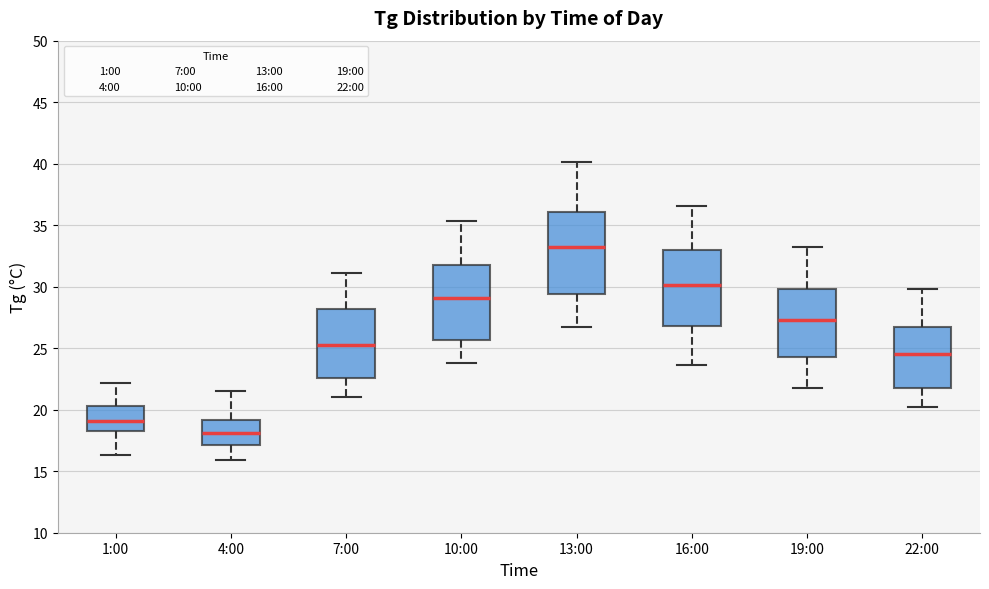

Reading left to right, read every box against the y-axis: the position of its median line, the range the box covers, and the ends of its whiskers. The values are not printed on the chart, so give them approximately, as read against the axis.

1:00: median 19.0, box 18.5 to 20.5, whiskers 16.5 to 22.0
4:00: median 18.0, box 17.0 to 19.0, whiskers 16.0 to 21.5
7:00: median 25.5, box 22.5 to 28.0, whiskers 21.0 to 31.0
10:00: median 29.0, box 25.5 to 32.0, whiskers 24.0 to 35.5
13:00: median 33.0, box 29.5 to 36.0, whiskers 26.5 to 40.0
16:00: median 30.0, box 27.0 to 33.0, whiskers 23.5 to 36.5
19:00: median 27.5, box 24.5 to 30.0, whiskers 22.0 to 33.0
22:00: median 24.5, box 22.0 to 26.5, whiskers 20.0 to 30.0